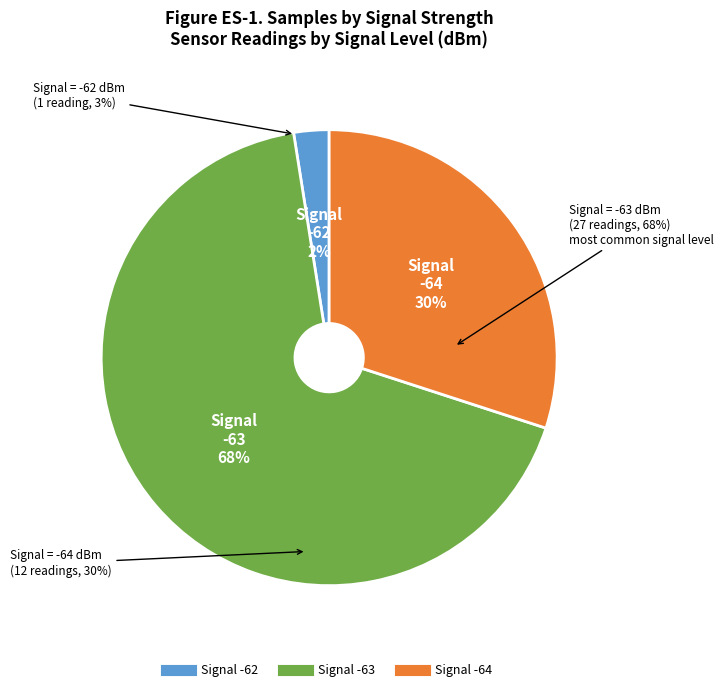

Is 3 the majority of the pie?

No